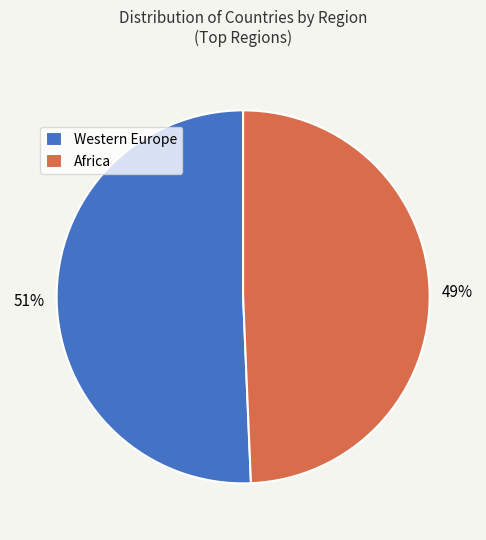

True or false: Africa accounts for 58% of the total.

False